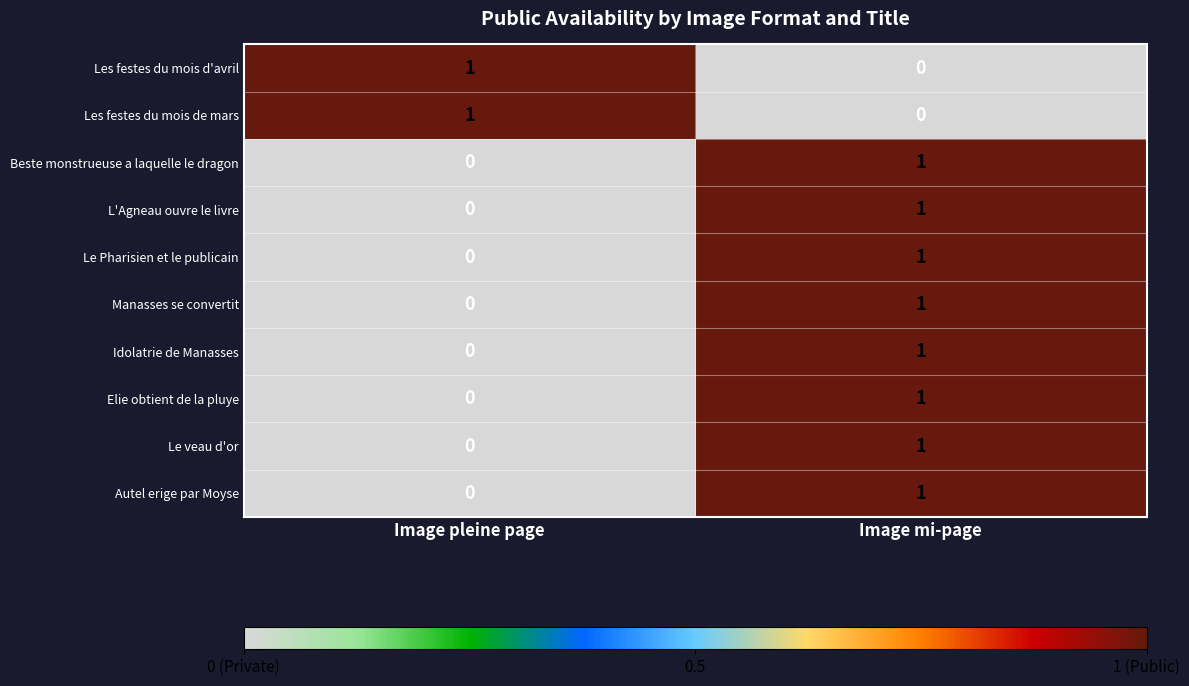

True or false: Idolatrie de Manasses has a value of 1 at Image mi-page.

True